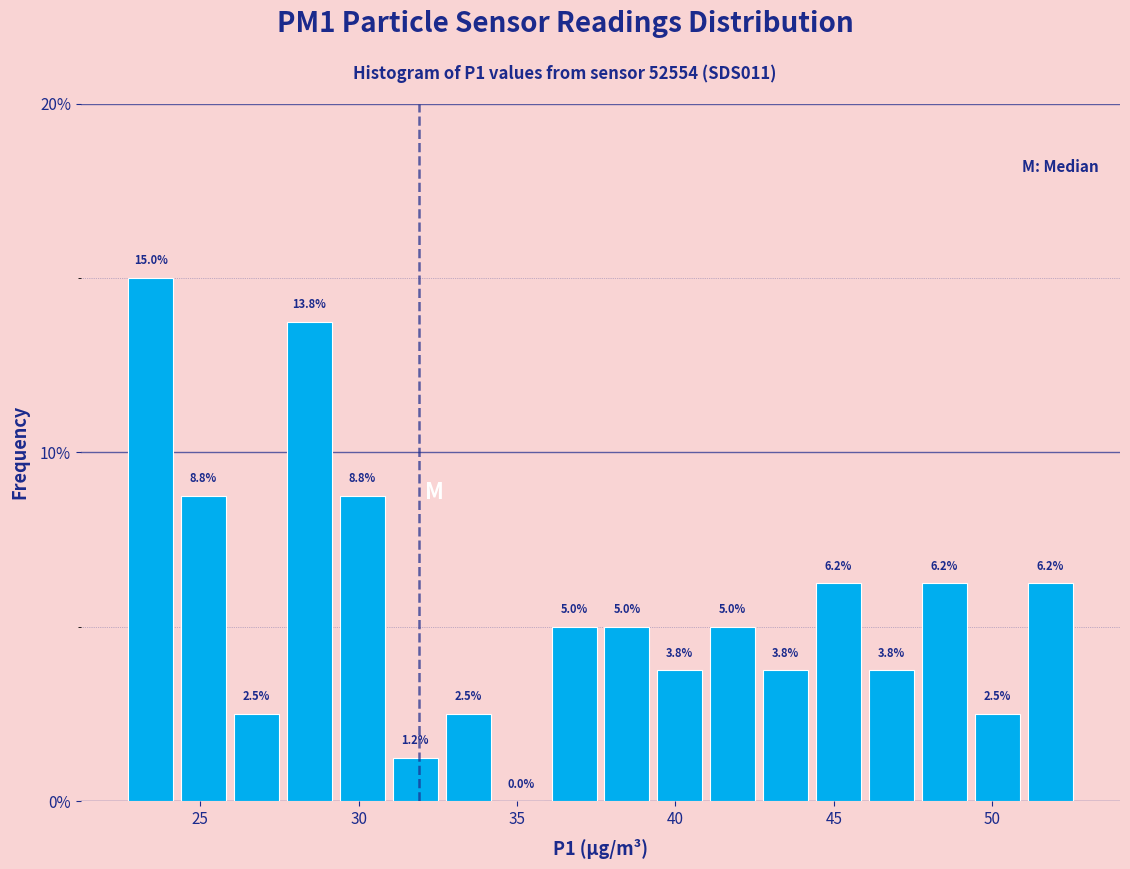

Read against the x-axis, roughly where is the centre of the tallest bar?

23.5